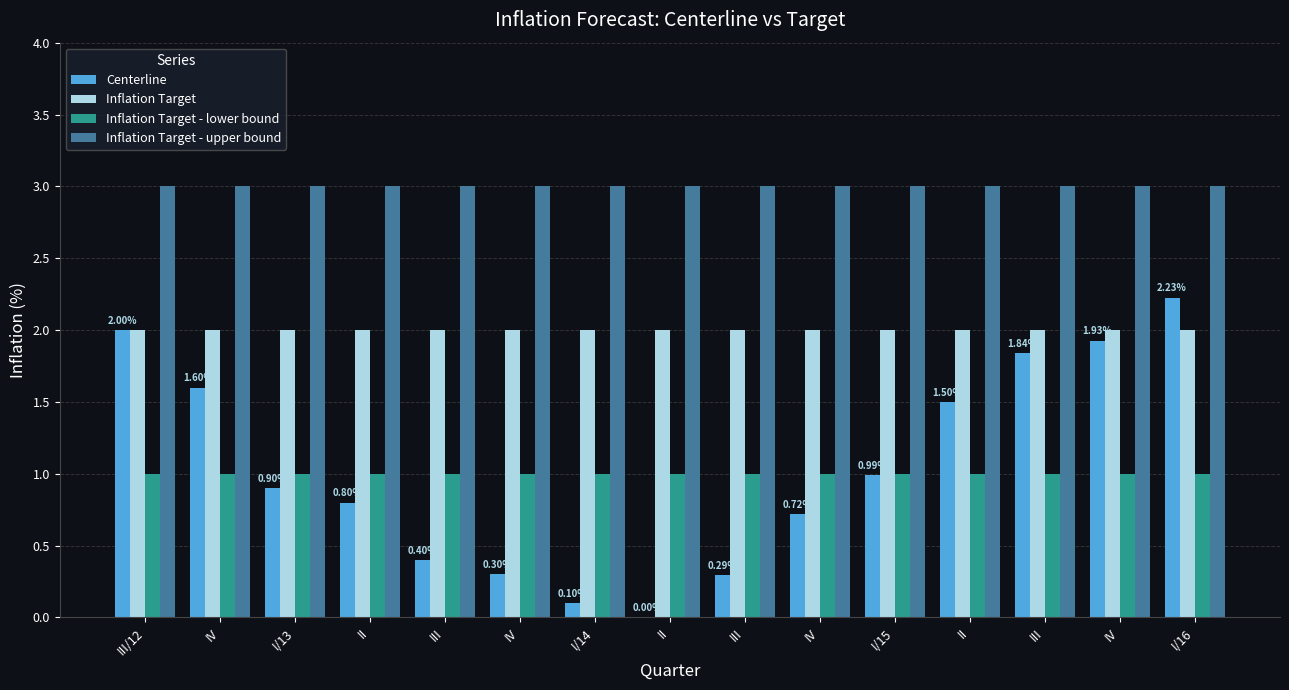

How many groups of bars are there?

15